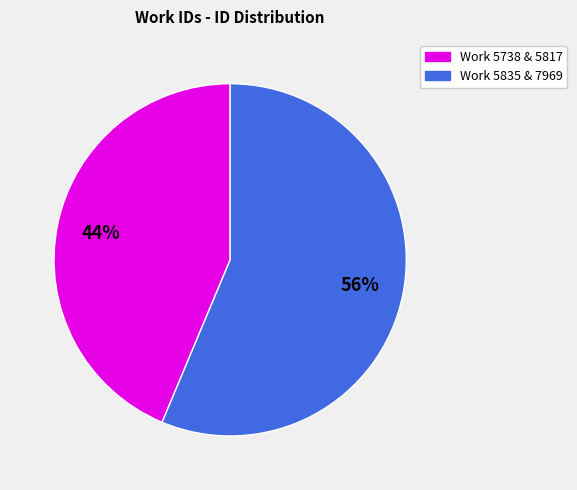

Is there any slice that represents more than half of the pie?

Yes